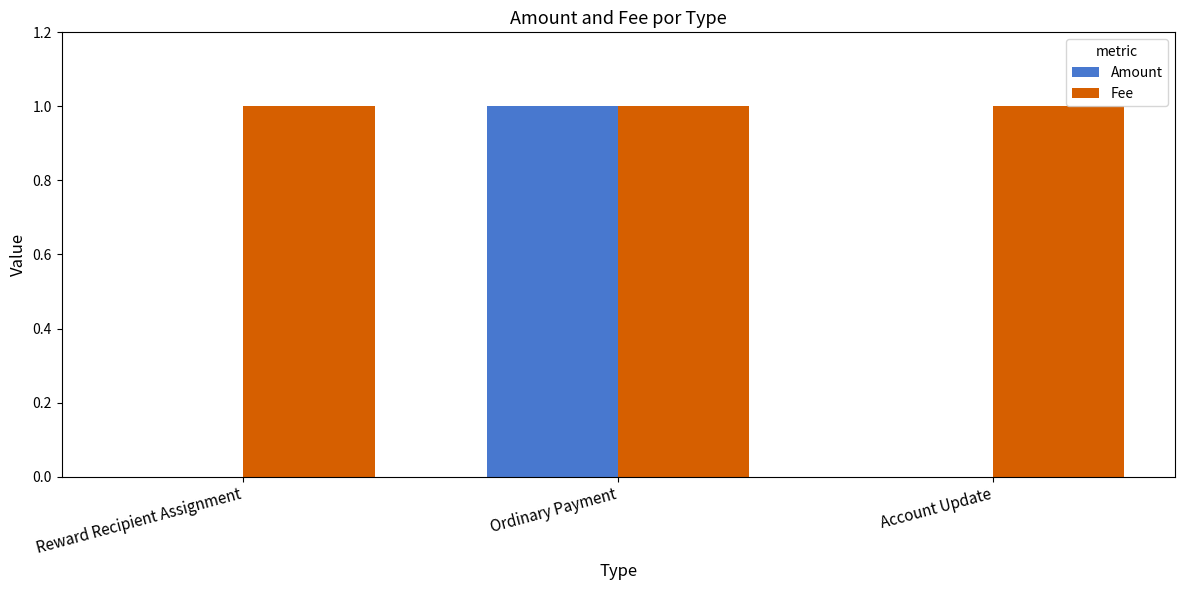

Reading left to right, transcribe all the data shown in this chart.

Amount: Reward Recipient Assignment=0	Ordinary Payment=1	Account Update=0
Fee: Reward Recipient Assignment=1	Ordinary Payment=1	Account Update=1